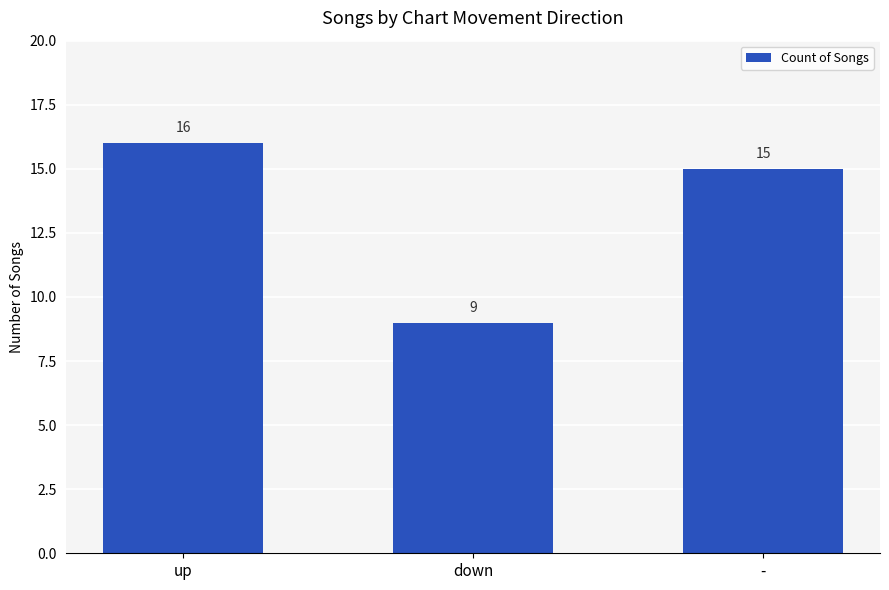

Reading left to right, transcribe all the data shown in this chart.

up=16	down=9	-=15